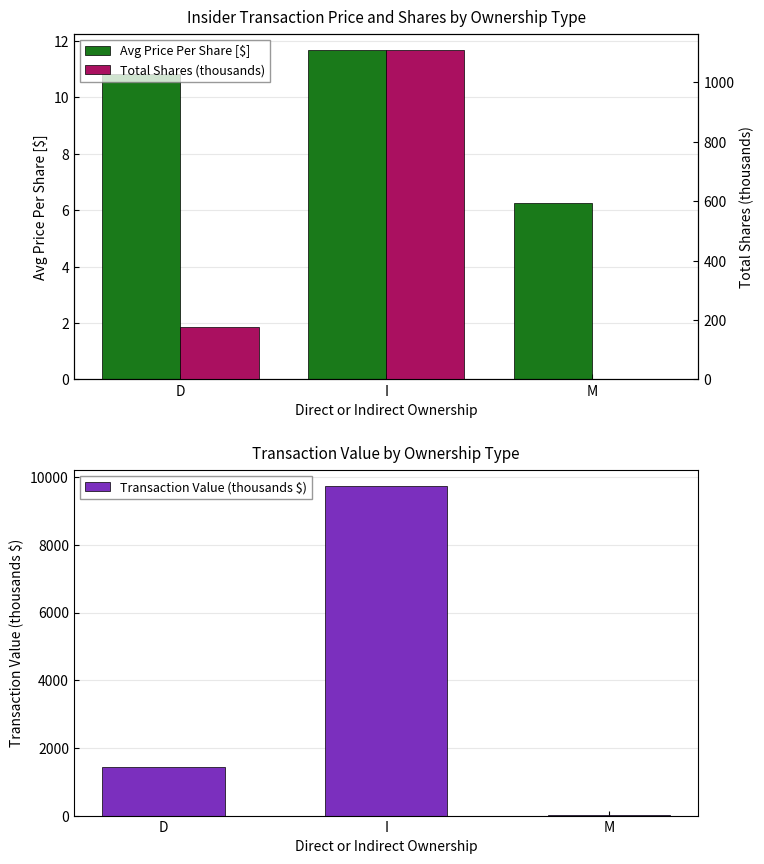

Which series changed the most between D and I?

Transaction Value (thousands $)